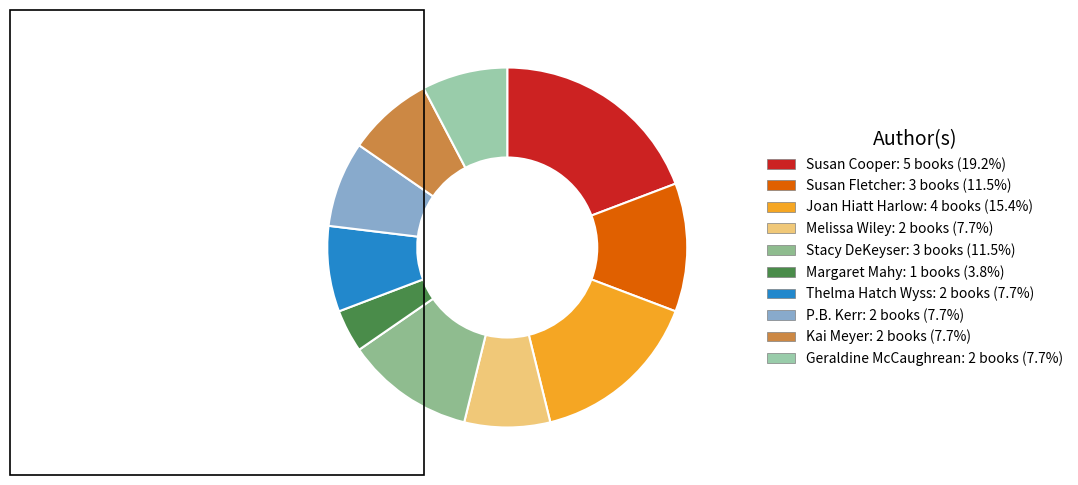

Count the number of slices in the pie.

10